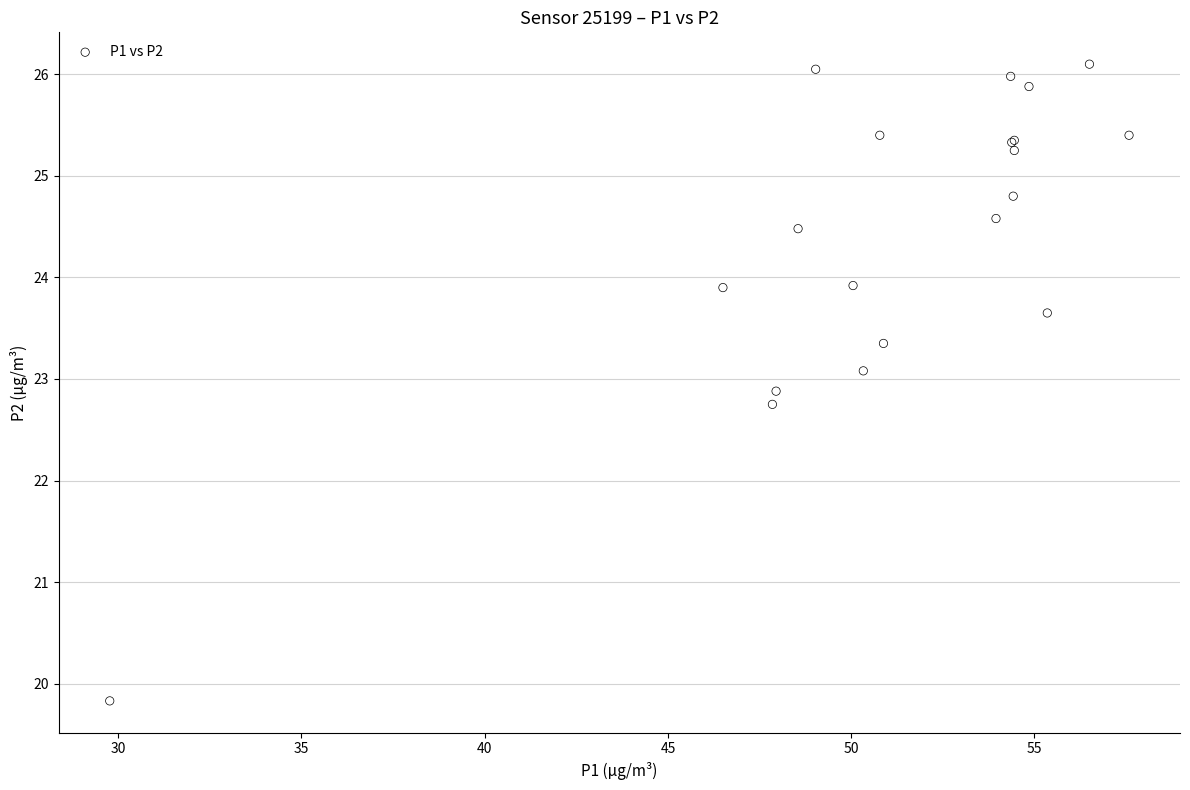

What Y value in the scatter plot is closest to 22?

22.8